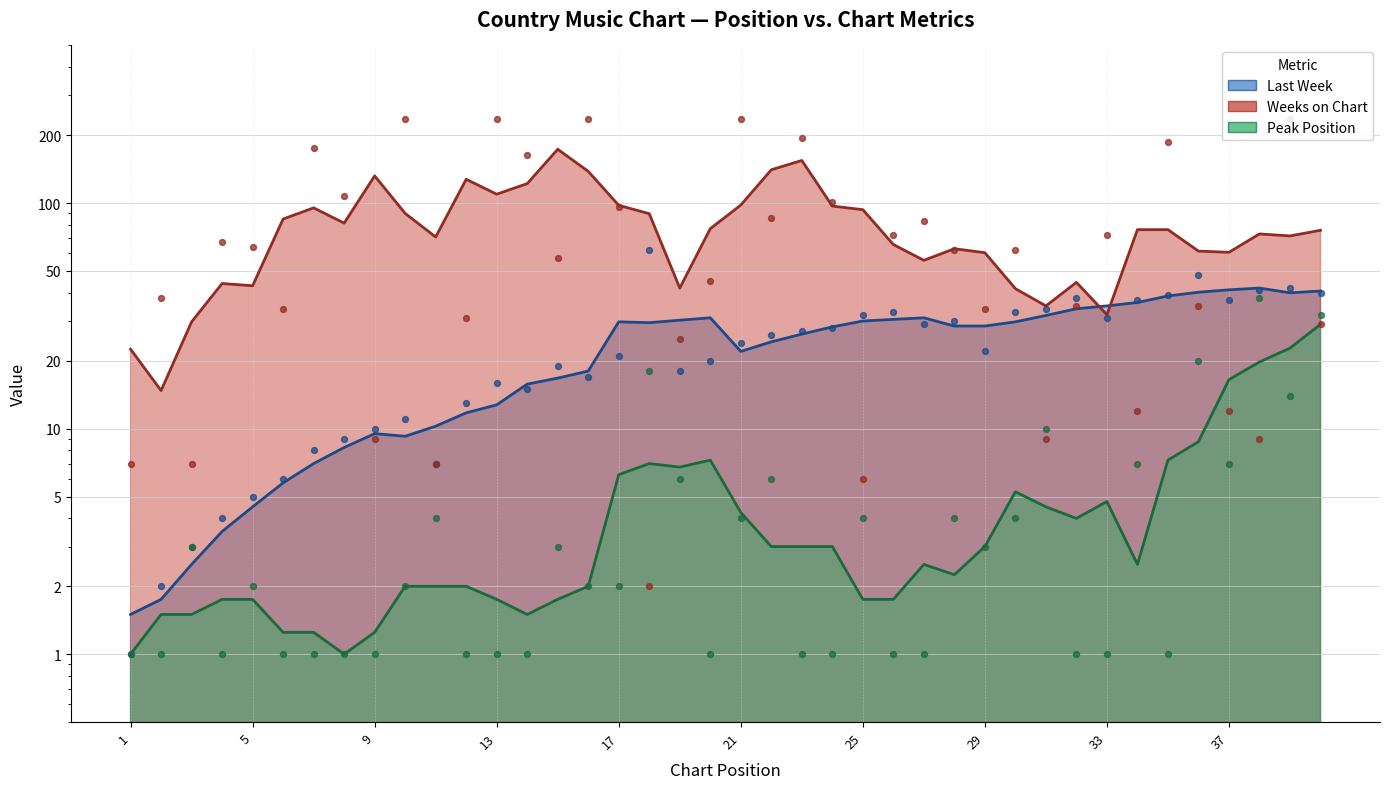

What is the total value across all series at 17?

119